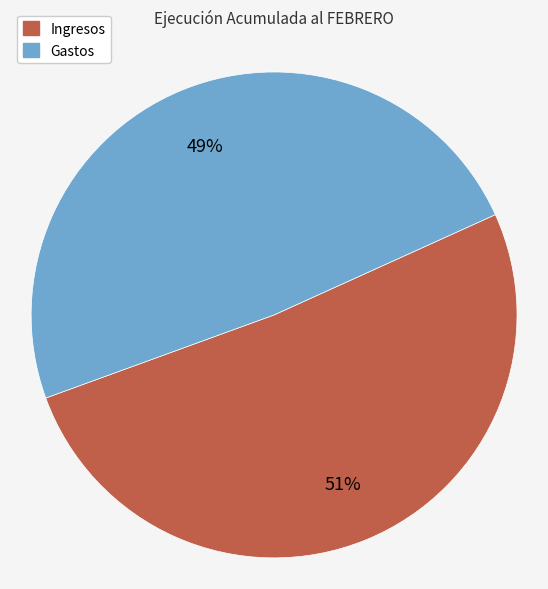

Is there a majority slice in this chart?

Yes